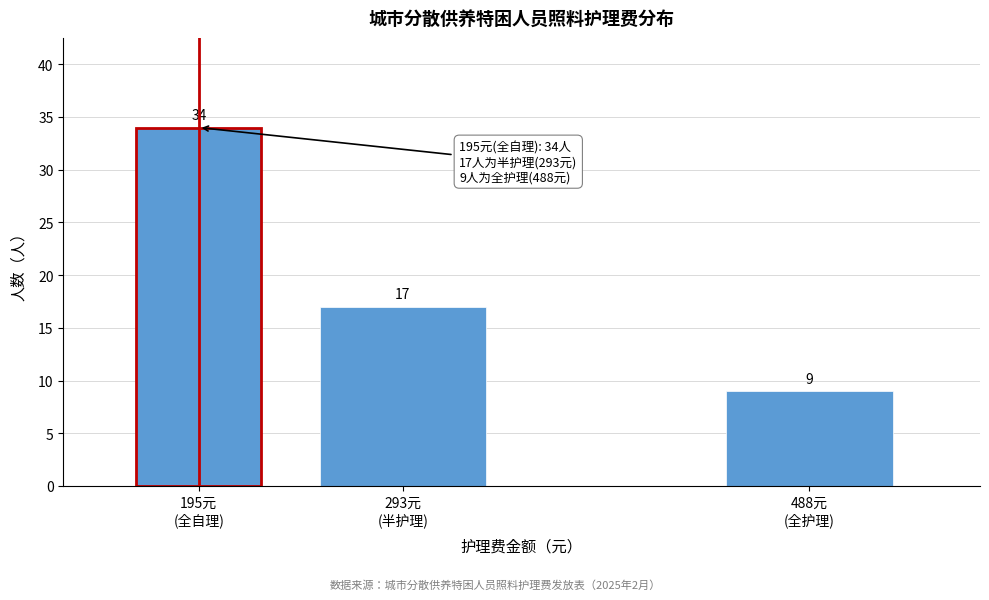

Reading left to right, extract all data points from this chart.

34	17	9